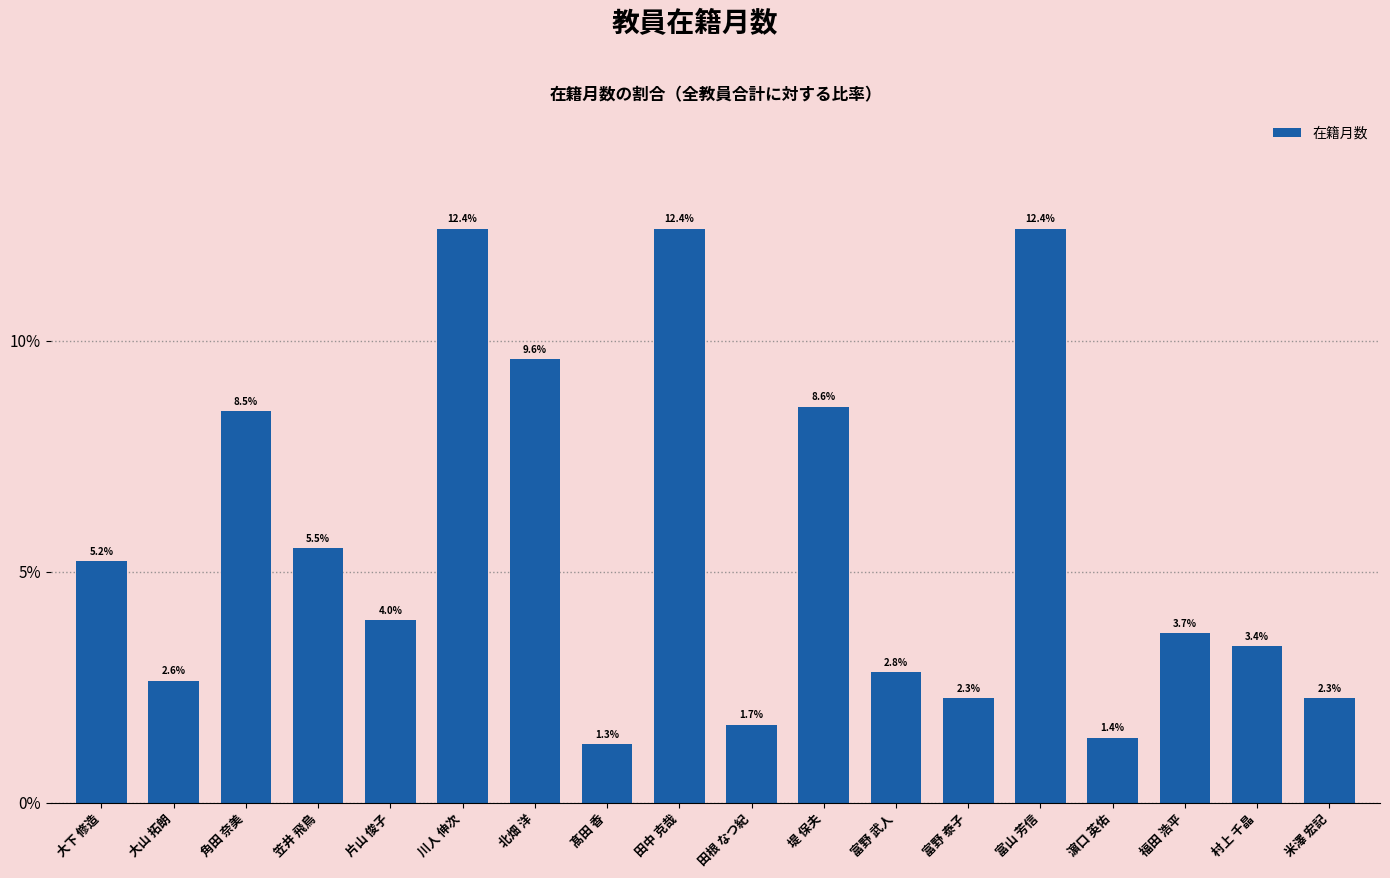

Which category has the lowest value across all series?

髙田 香